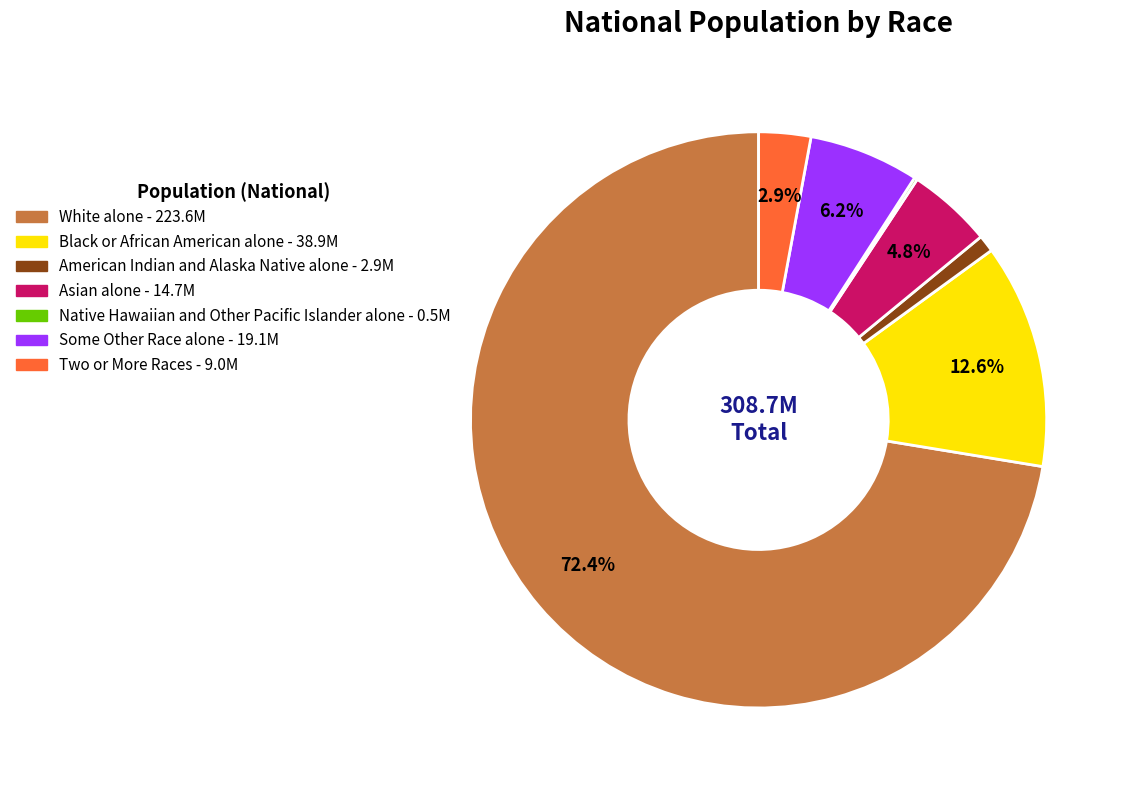

True or false: White alone accounts for 79% of the total.

False